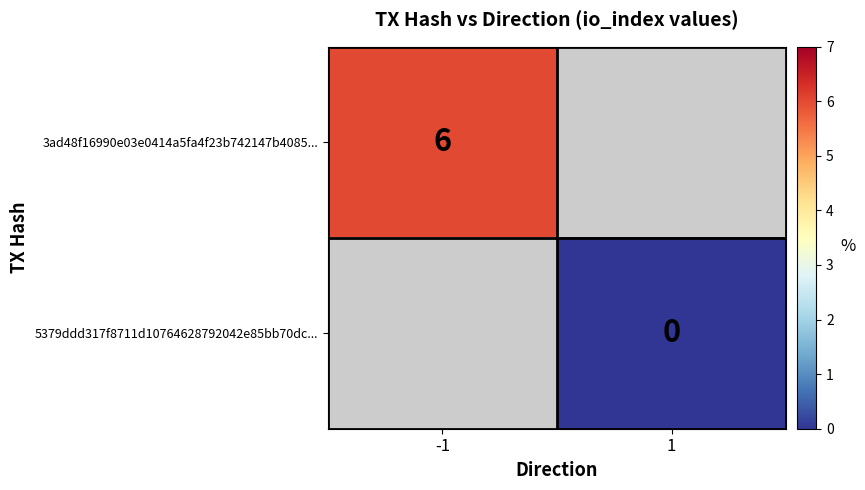

Is it true that 3ad48f16990e03e0414a5fa4f23b742147b4085... equals 6 at -1?

True